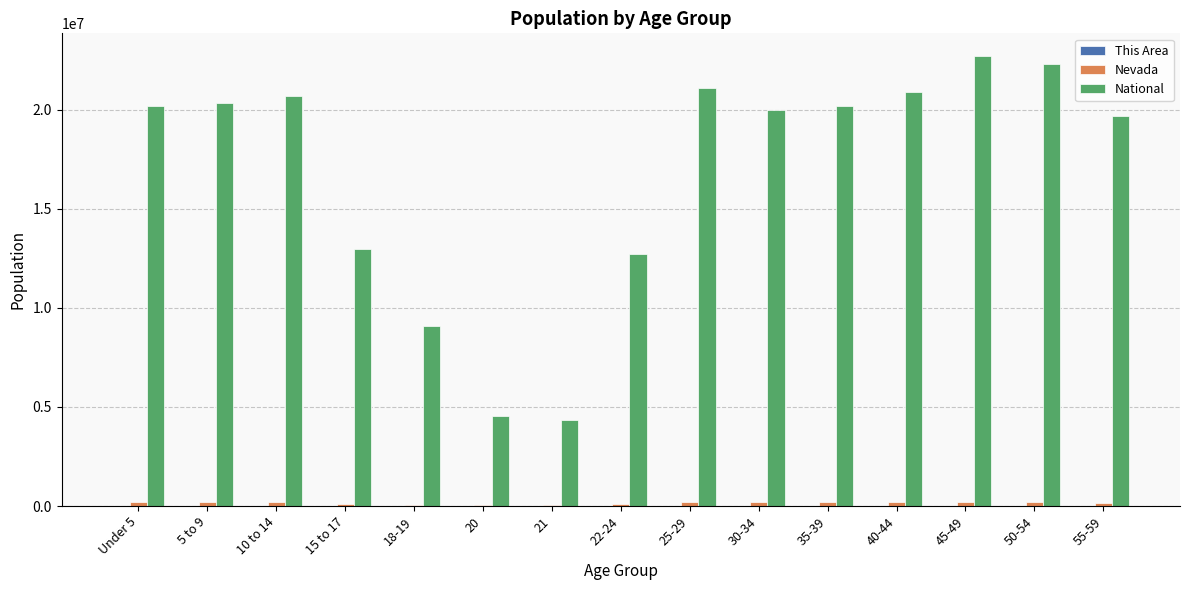

The National series shows 12950779 at 5 to 9. True or false?

False